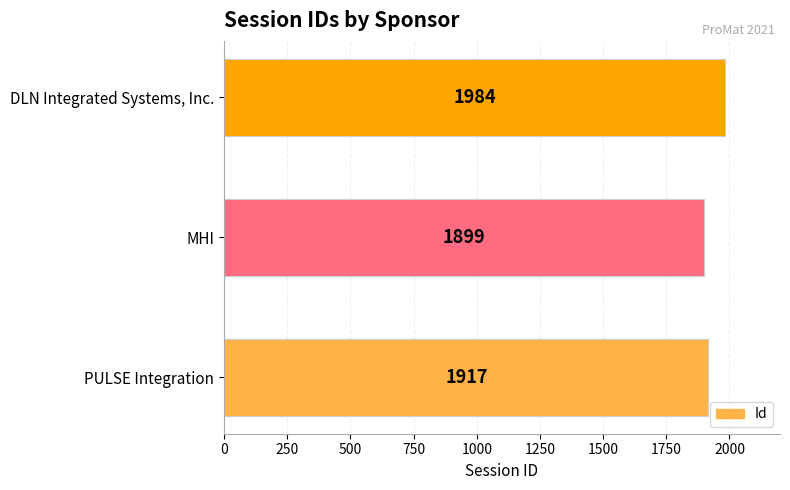

Reading bottom to top, extract all data points from this chart.

PULSE Integration=1917	MHI=1899	DLN Integrated Systems, Inc.=1984